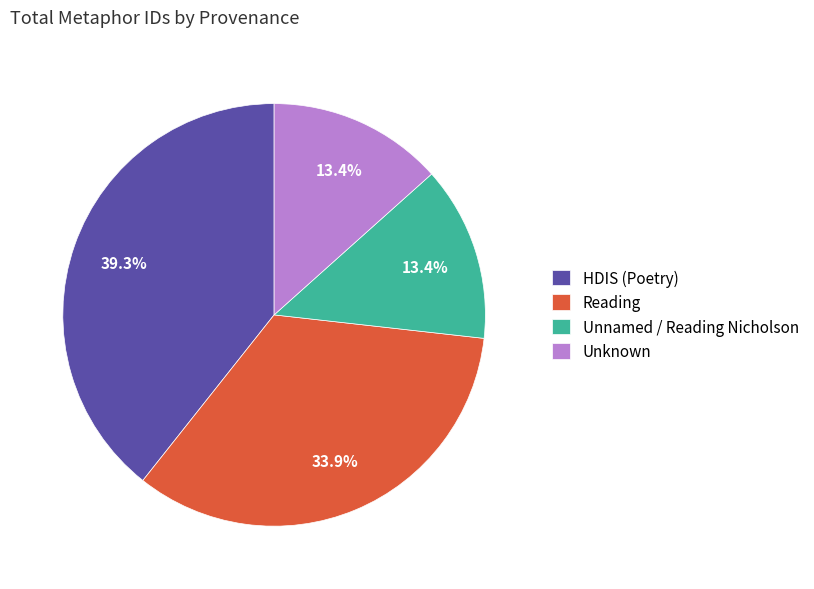

Combined, do Unnamed / Reading Nicholson and Unknown account for over 50%?

No